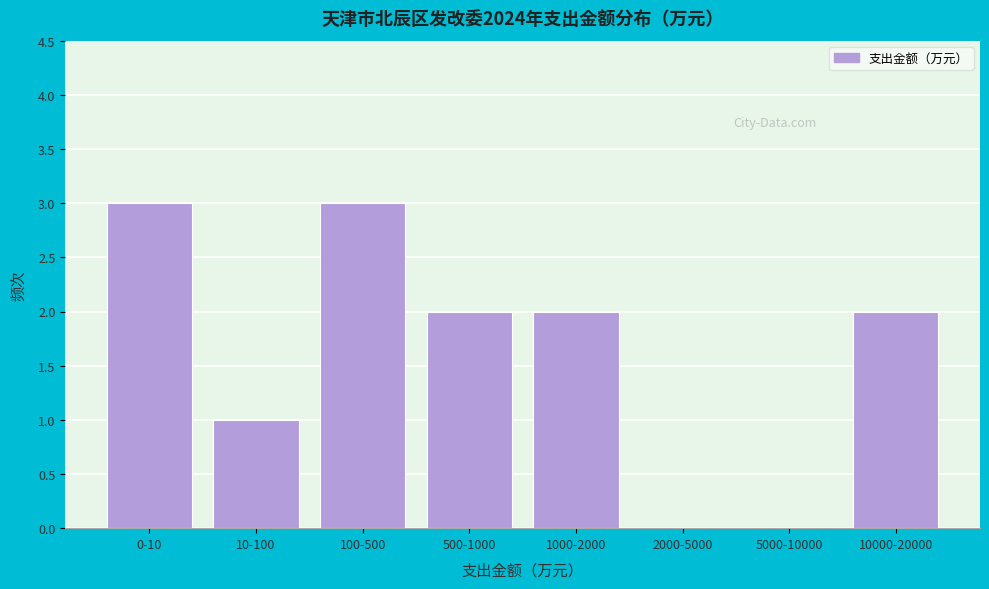

Reading left to right, list all the values displayed in this chart.

0-10=3	10-100=1	100-500=3	500-1000=2	1000-2000=2	2000-5000=0	5000-10000=0	10000-20000=2